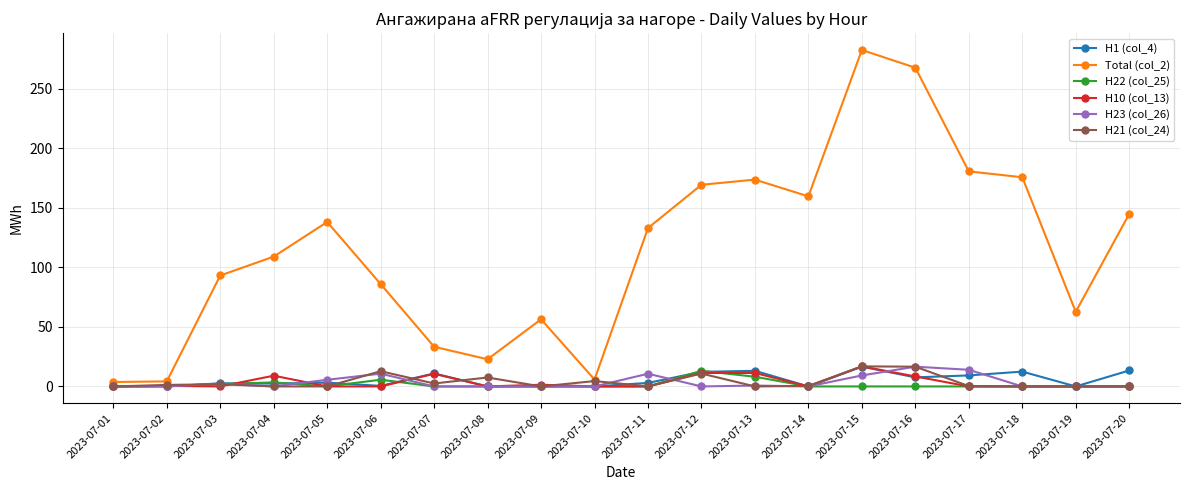

Which series has the widest spread of values?

Total (col_2)